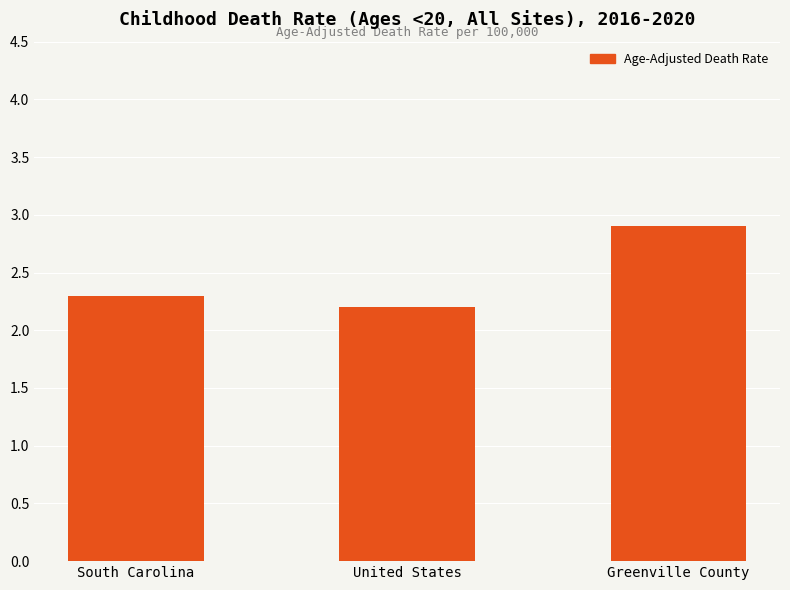

How many bars are there in total?

3